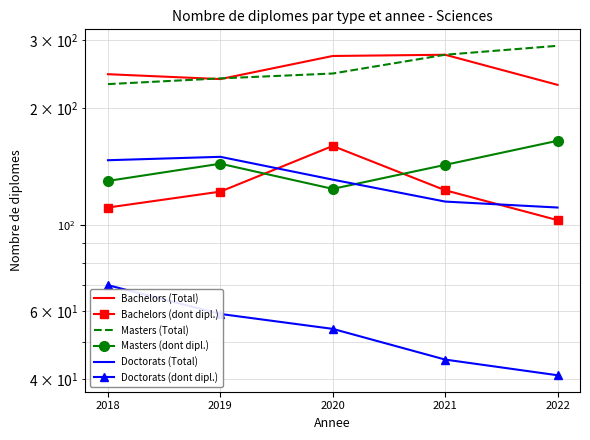

At 2018, list the series in order from largest to smallest.

Bachelors (Total), Masters (Total), Doctorats (Total), Masters (dont dipl.), Bachelors (dont dipl.), Doctorats (dont dipl.)